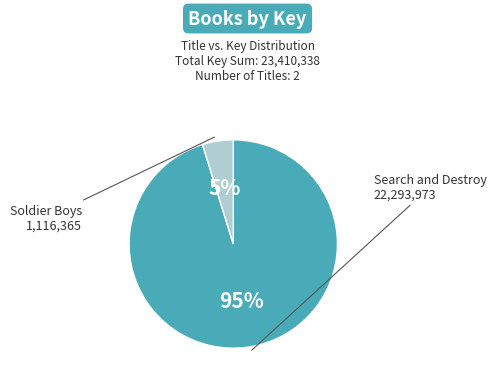

Count the number of slices in the pie.

2